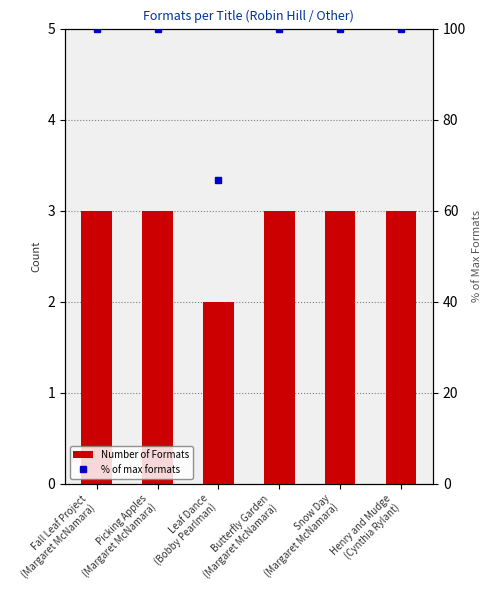

Which category has the lowest value in the Number of Formats series?

Leaf Dance
(Bobby Pearlman)